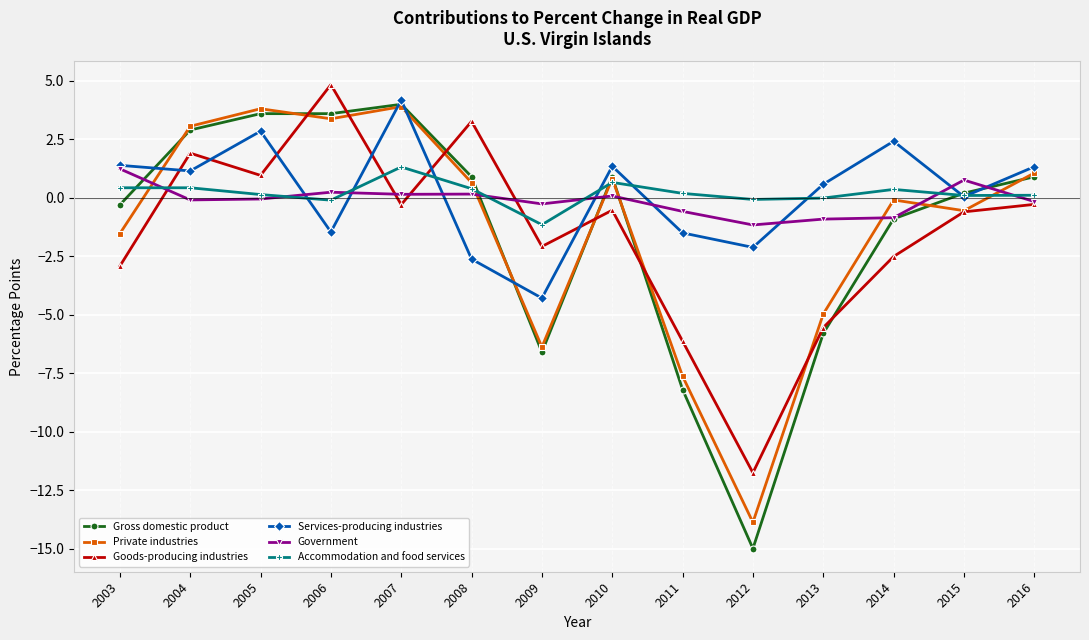

Rank the series at 2012 from highest to lowest value.

Accommodation and food services, Government, Services-producing industries, Goods-producing industries, Private industries, Gross domestic product